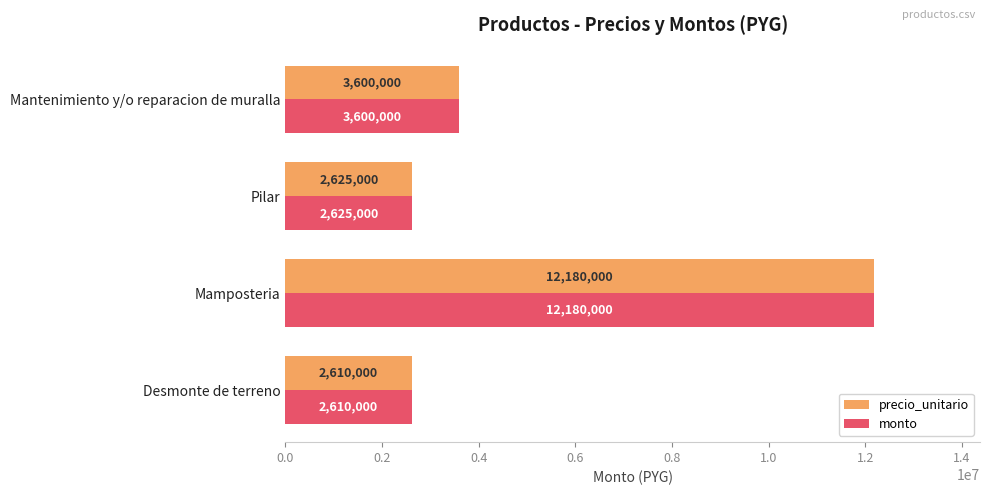

The monto series shows 604011 at Pilar. True or false?

False